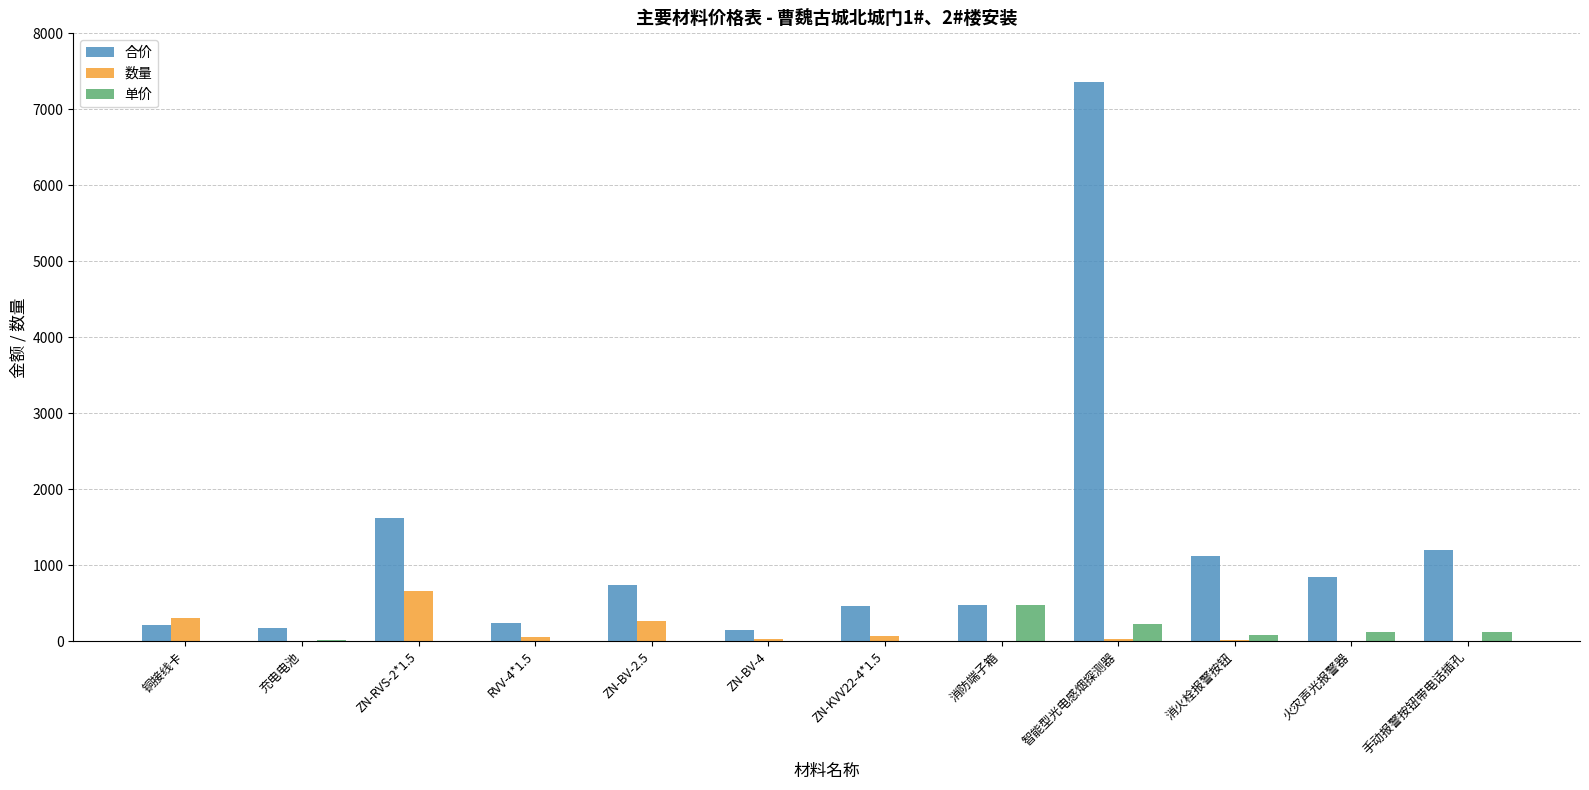

What is the sum of the 单价 values at 手动报警按钮带电话插孔 and 消防端子箱?

602.8